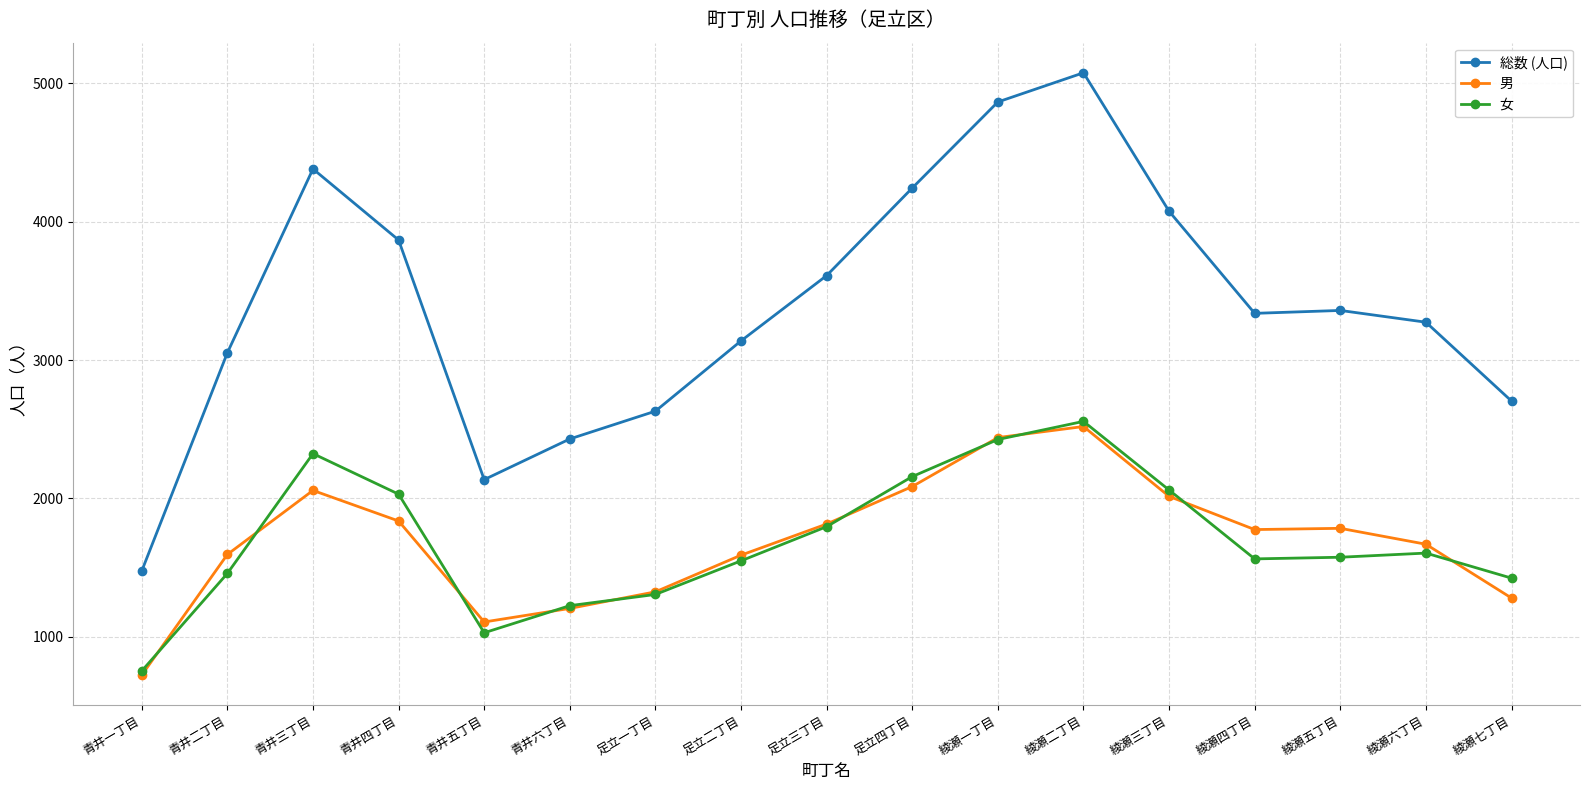

The value of 男 at 綾瀬一丁目 is 2440. True or false?

True